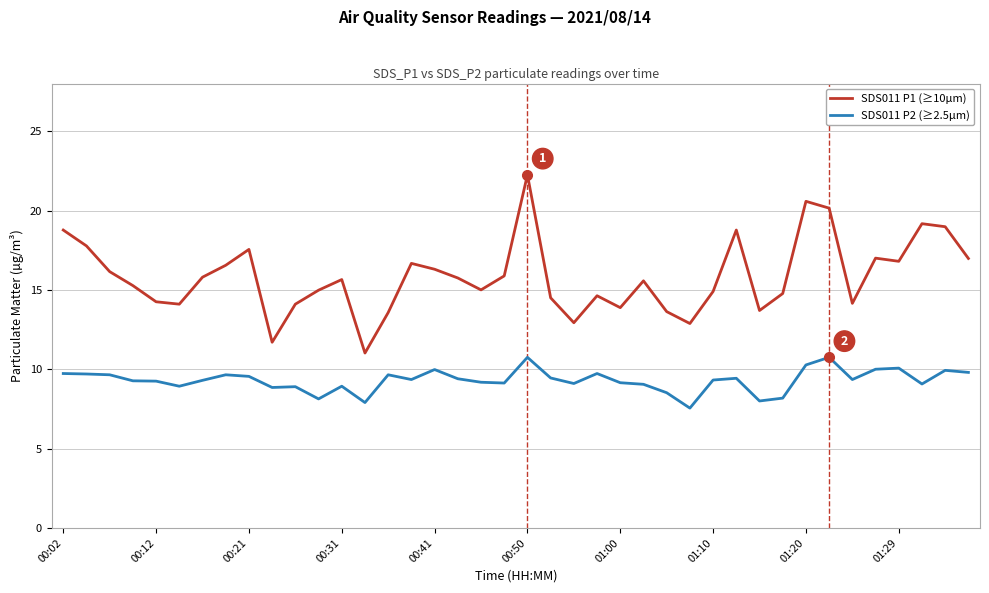

True or false: SDS011 P1 (≥10µm) and SDS011 P2 (≥2.5µm) cross at least once.

False